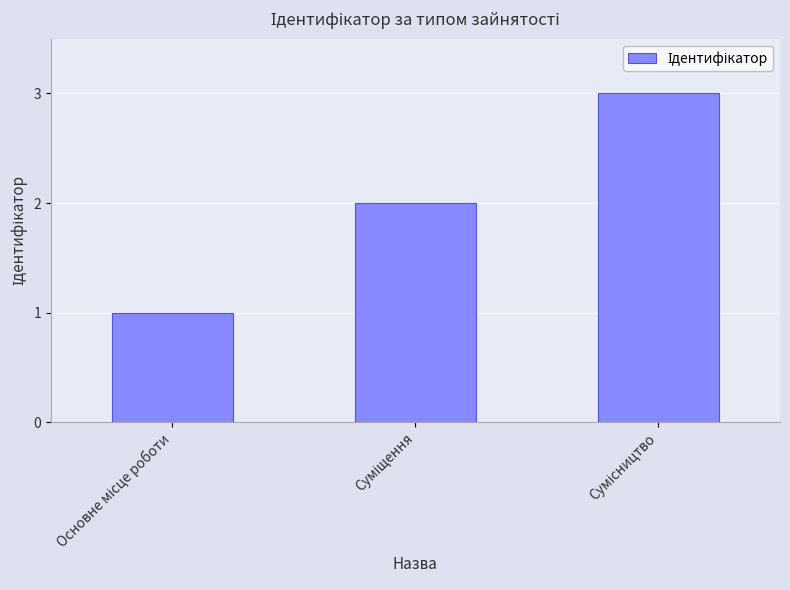

Are the bars horizontal?

No